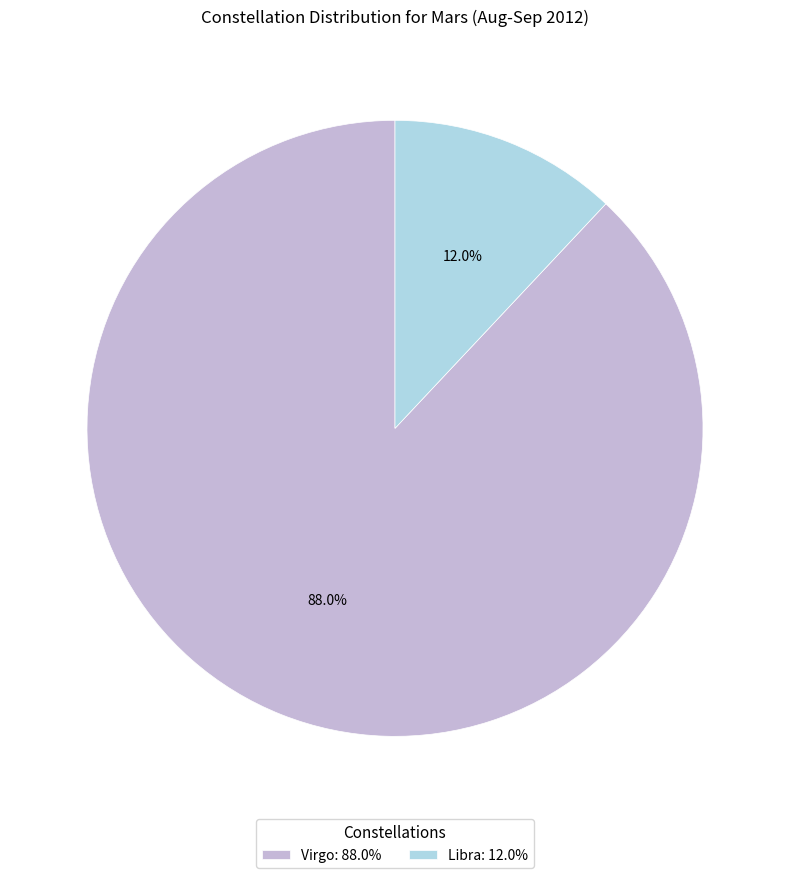

Count the number of slices in the pie.

2